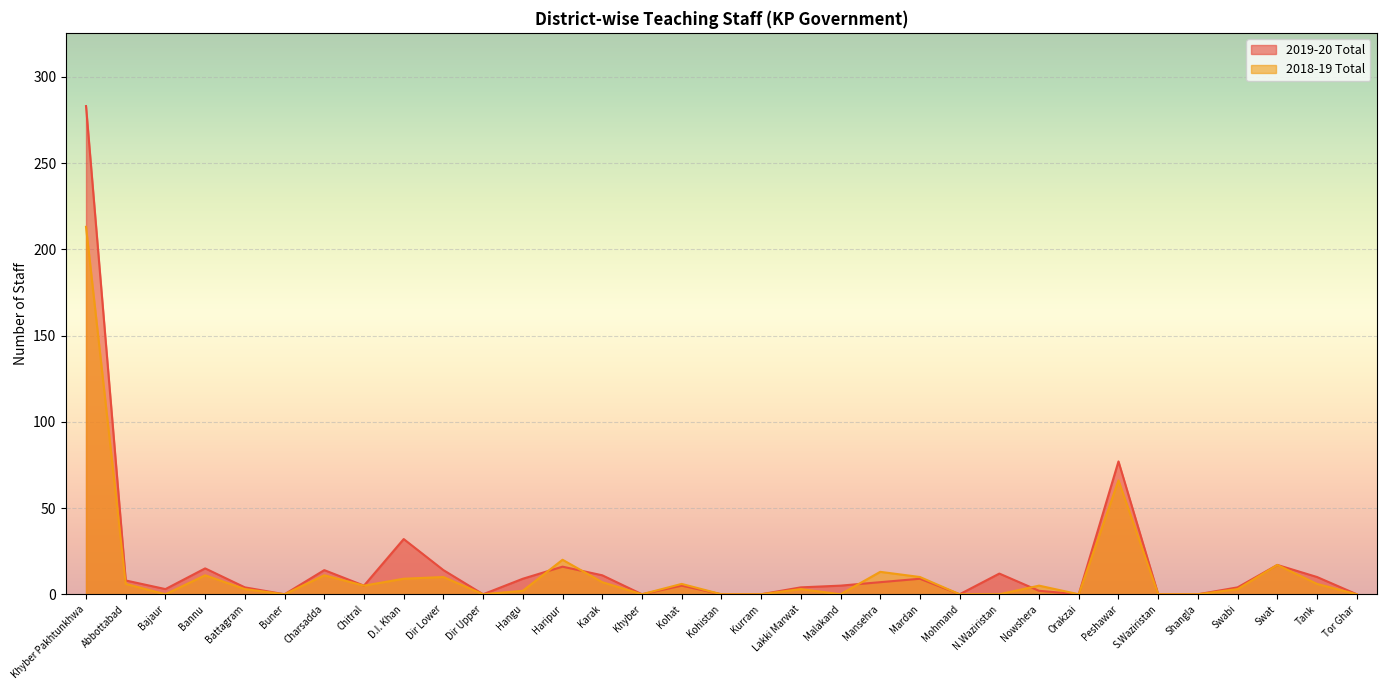

Between which two adjacent categories do 2019-20 Total and 2018-19 Total first intersect?

Hangu and Haripur